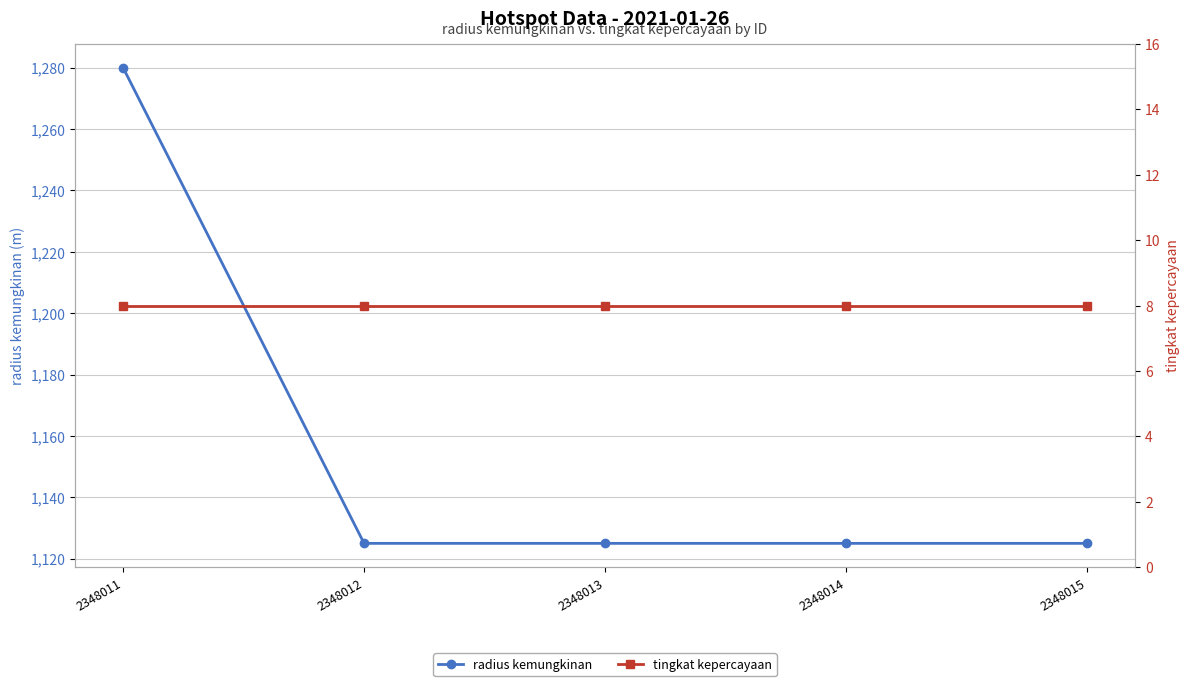

Rank the series at 2348012 from lowest to highest value.

tingkat kepercayaan, radius kemungkinan